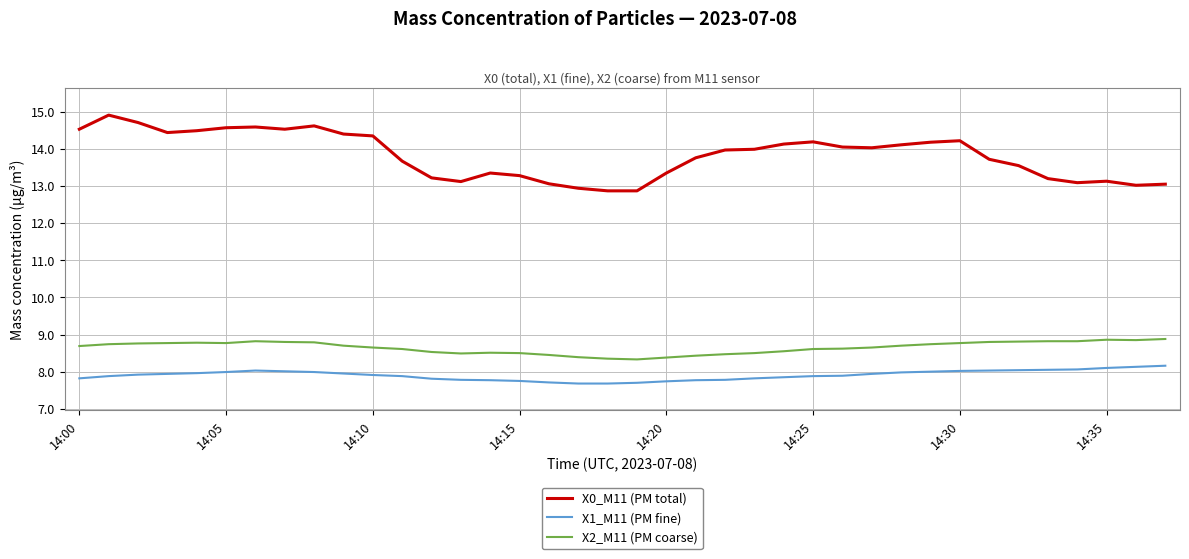

What is the smallest value displayed?

7.7